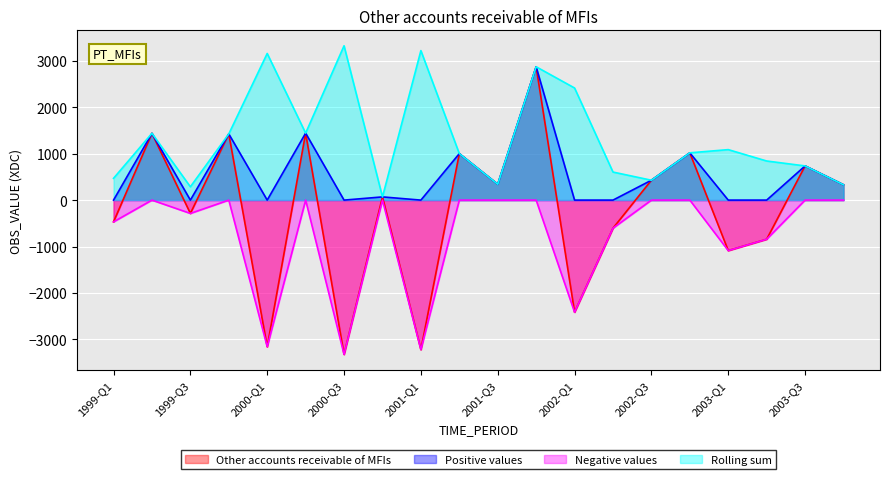

What is the average value of the Positive values series?

555.0